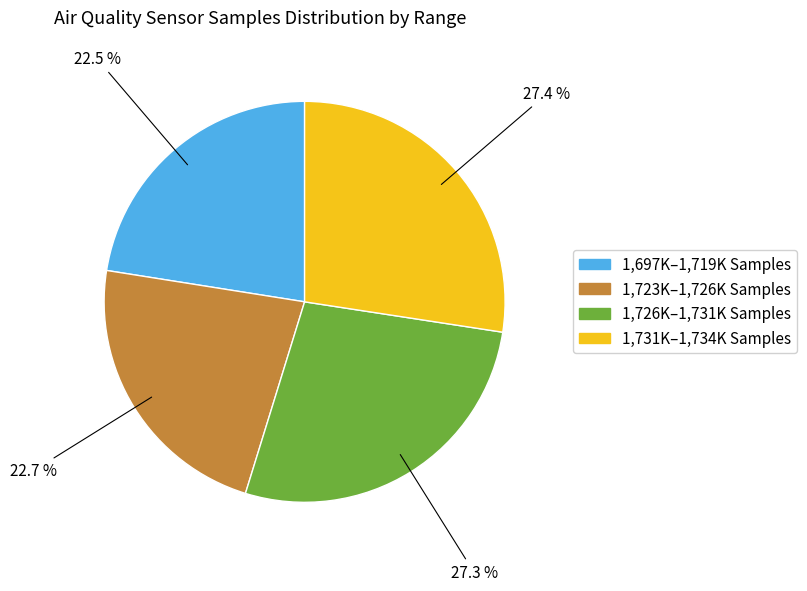

Does any single category account for the majority?

No